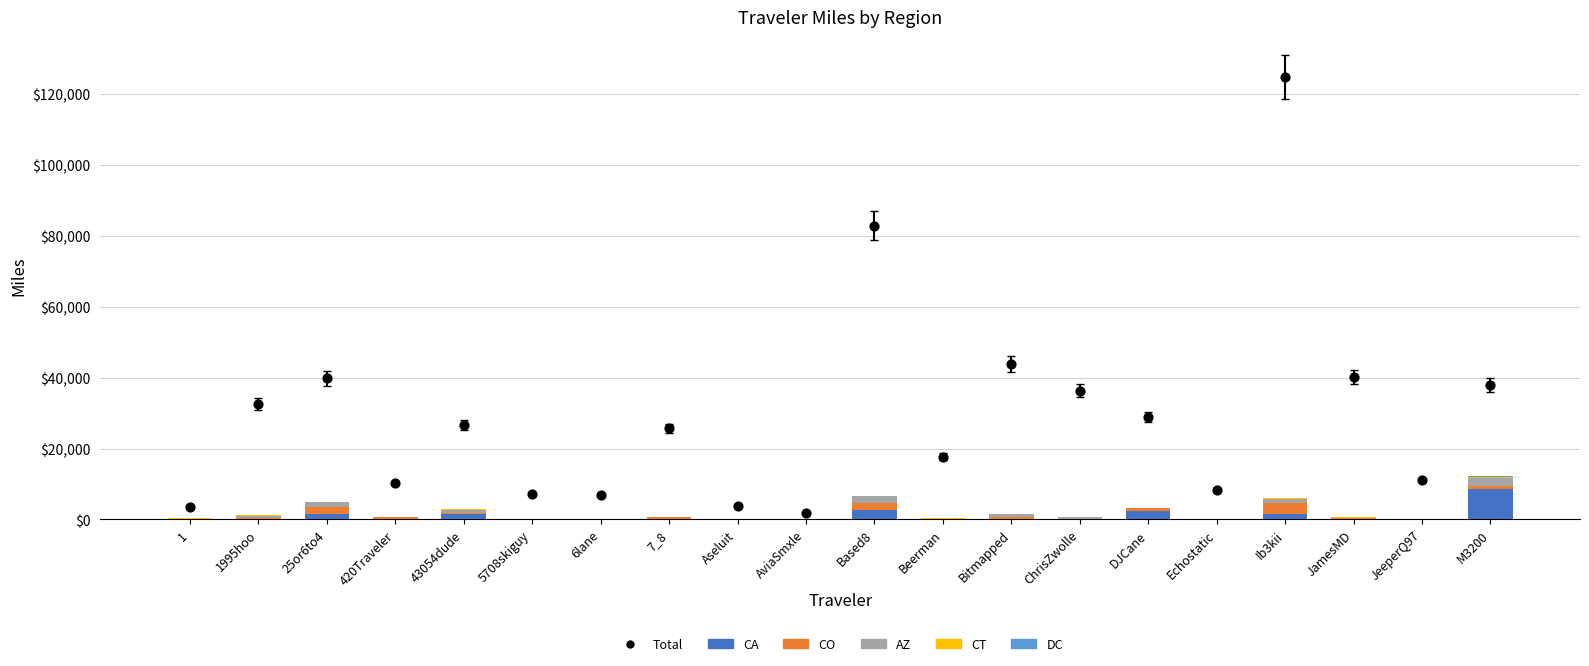

Is the value of DC at 1995hoo greater than the value of AZ at JeeperQ97?

Yes